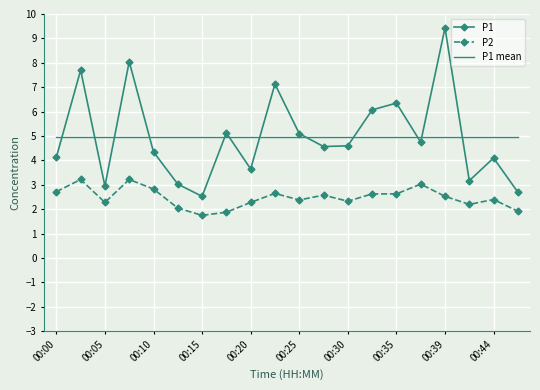

How many times do P1 mean and P1 cross each other?

12